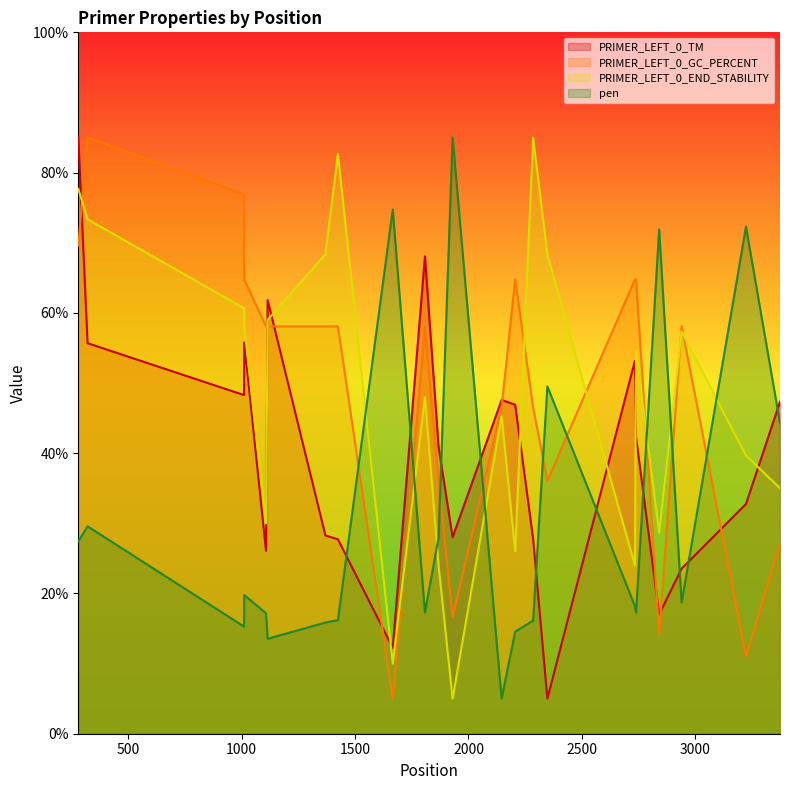

Reading left to right, list all the values displayed in this chart.

PRIMER_LEFT_0_TM: 85.0	55.7	48.3	55.8	26.1	61.8	28.3	27.7	12.3	68.1	40.9	28.0	47.6	46.9	27.8	5.0	53.2	42.3	17.0	23.5	32.8	47.3
PRIMER_LEFT_0_GC_PERCENT: 69.6	85.0	76.9	64.8	58.1	58.1	58.1	58.1	5.0	58.1	36.0	16.6	46.5	64.8	46.5	36.0	64.8	64.8	14.2	58.1	11.0	27.3
PRIMER_LEFT_0_END_STABILITY: 77.7	73.3	60.7	58.0	30.0	59.0	68.3	82.7	10.0	48.0	24.0	5.0	45.3	26.0	85.0	68.3	24.0	54.7	28.7	57.3	39.7	35.0
pen: 27.4	29.6	15.3	19.8	17.2	13.5	15.9	16.2	74.7	17.3	28.0	85.0	5.0	14.6	16.1	49.5	18.2	17.3	71.9	18.7	72.3	44.3